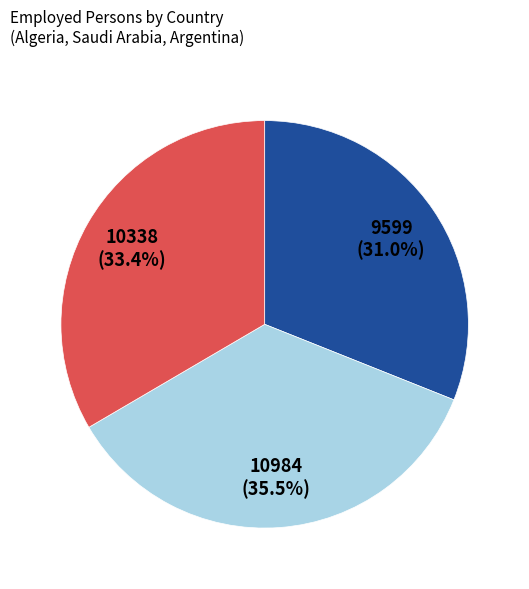

Is there a majority slice in this chart?

No